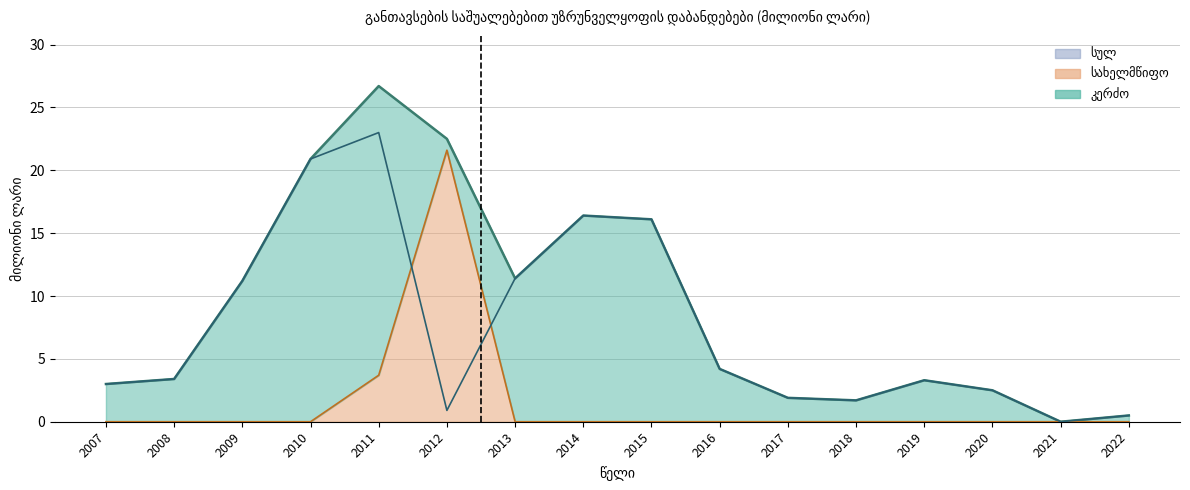

In კერძო, how many points are higher than both neighbors (excluding endpoints)?

3